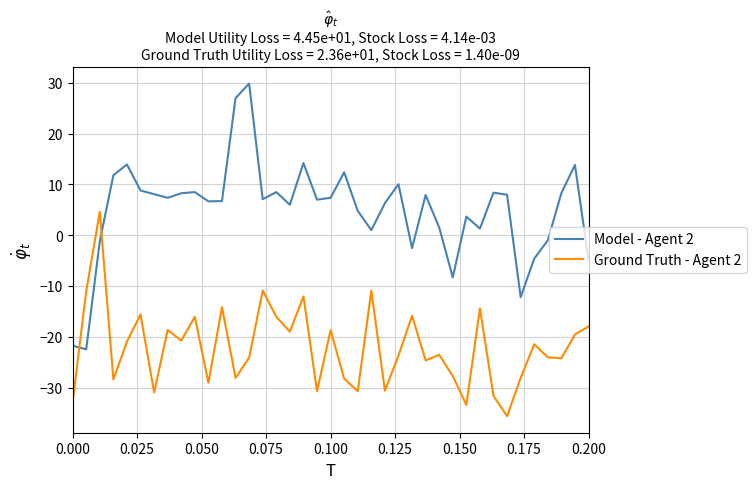

List the series in order of their peak value, lowest first.

Ground Truth - Agent 2, Model - Agent 2